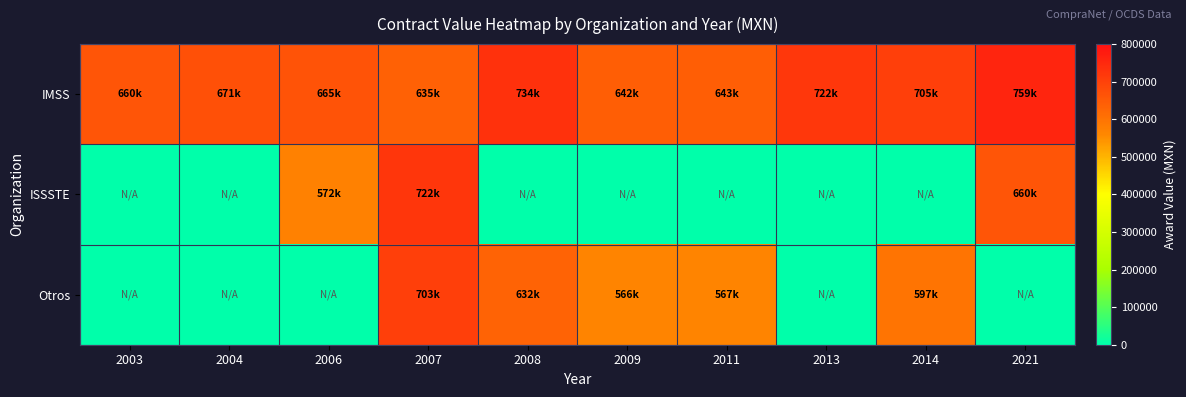

What is the difference between the highest and lowest values at 2014?

705461